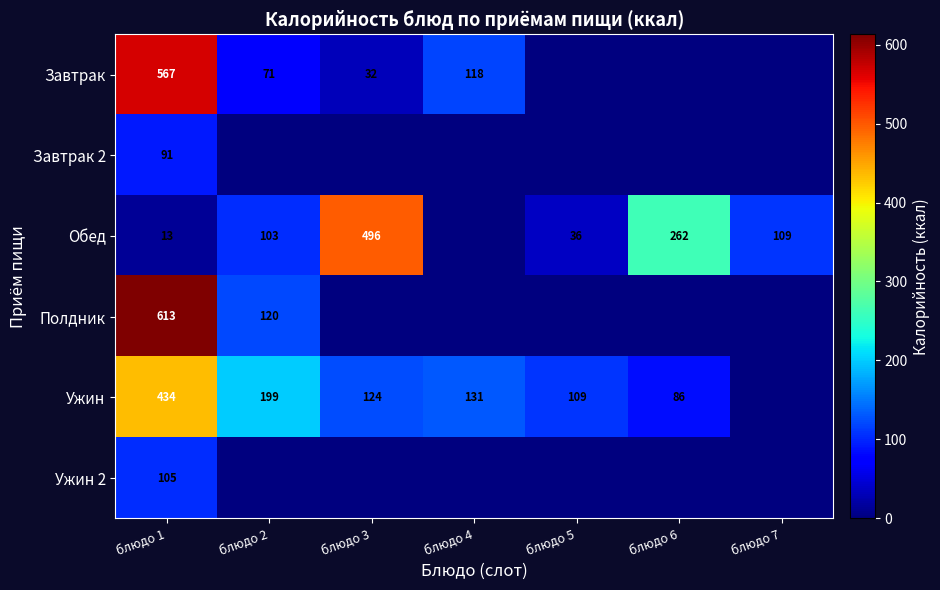

What is the difference between the Ужин values at блюдо 3 and блюдо 4?

7